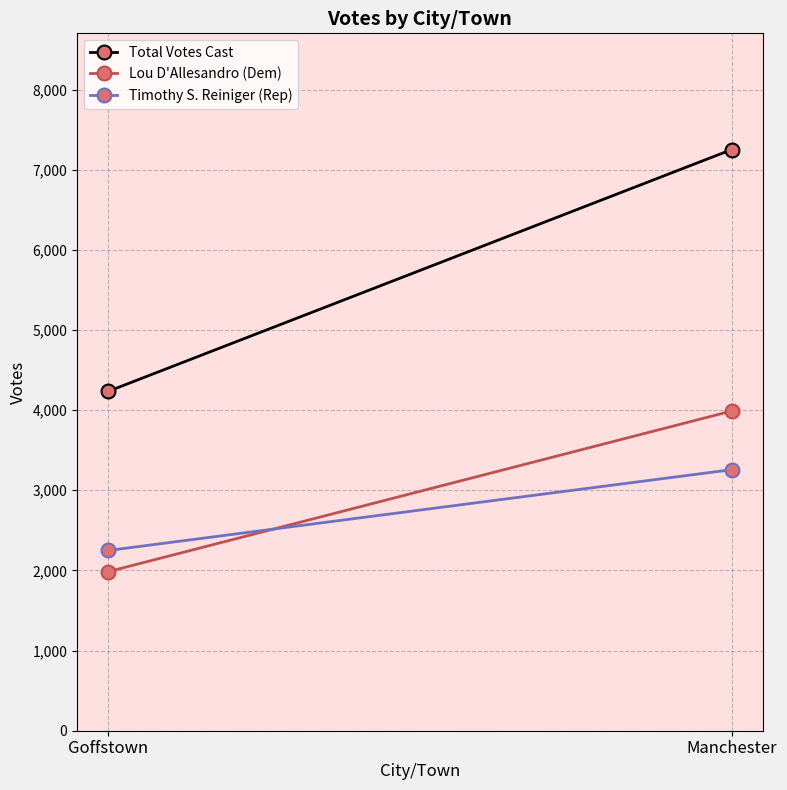

Which label corresponds to the smallest value in the chart?

Goffstown